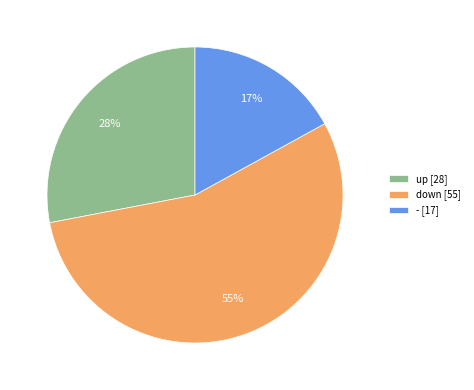

What is the majority slice?

down